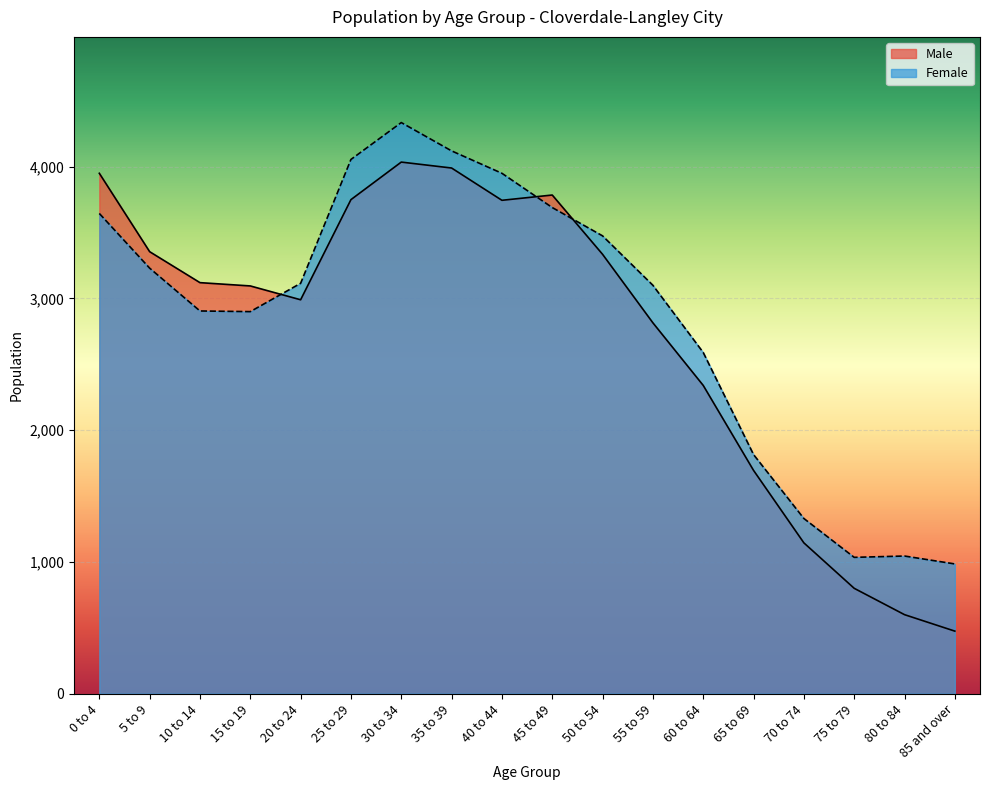

True or false: Male and Female cross at least once.

True